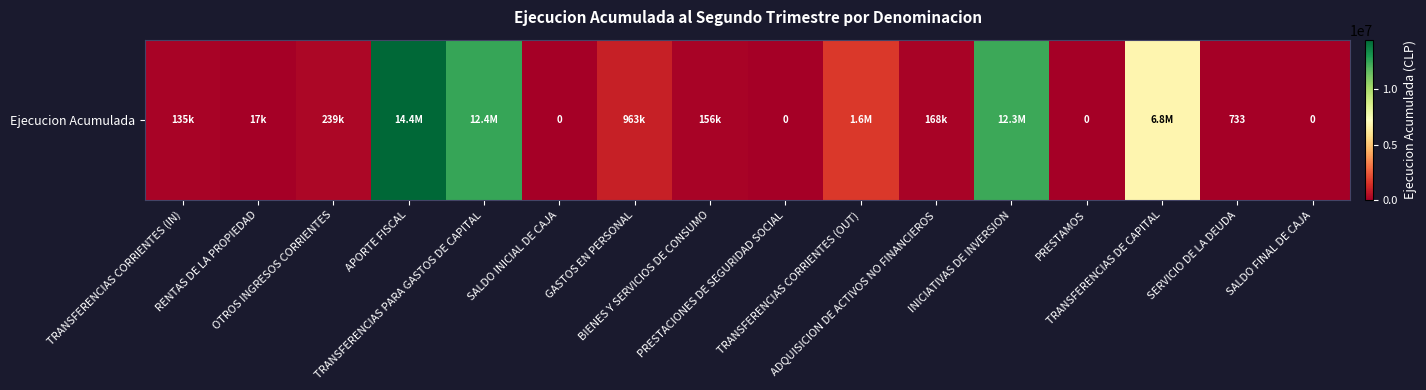

What is the difference between the maximum and minimum values?

14445113